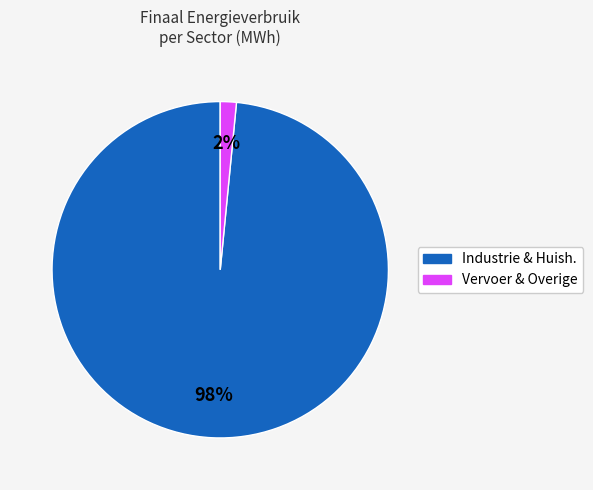

Is there a majority slice in this chart?

Yes